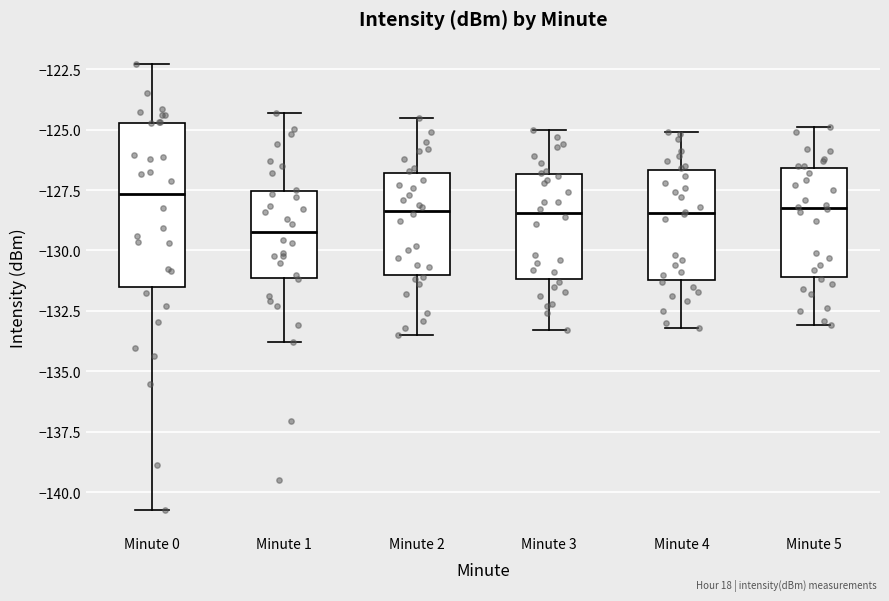

Reading left to right, read every box against the y-axis: the position of its median line, the range the box covers, and the ends of its whiskers. The values are not printed on the chart, so give them approximately, as read against the axis.

Minute 0: median -127.5, box -131.5 to -124.5, whiskers -140.5 to -122.5
Minute 1: median -129.0, box -131.0 to -127.5, whiskers -134.0 to -124.5
Minute 2: median -128.5, box -131.0 to -127.0, whiskers -133.5 to -124.5
Minute 3: median -128.5, box -131.0 to -127.0, whiskers -133.5 to -125.0
Minute 4: median -128.5, box -131.0 to -126.5, whiskers -133.0 to -125.0
Minute 5: median -128.0, box -131.0 to -126.5, whiskers -133.0 to -125.0